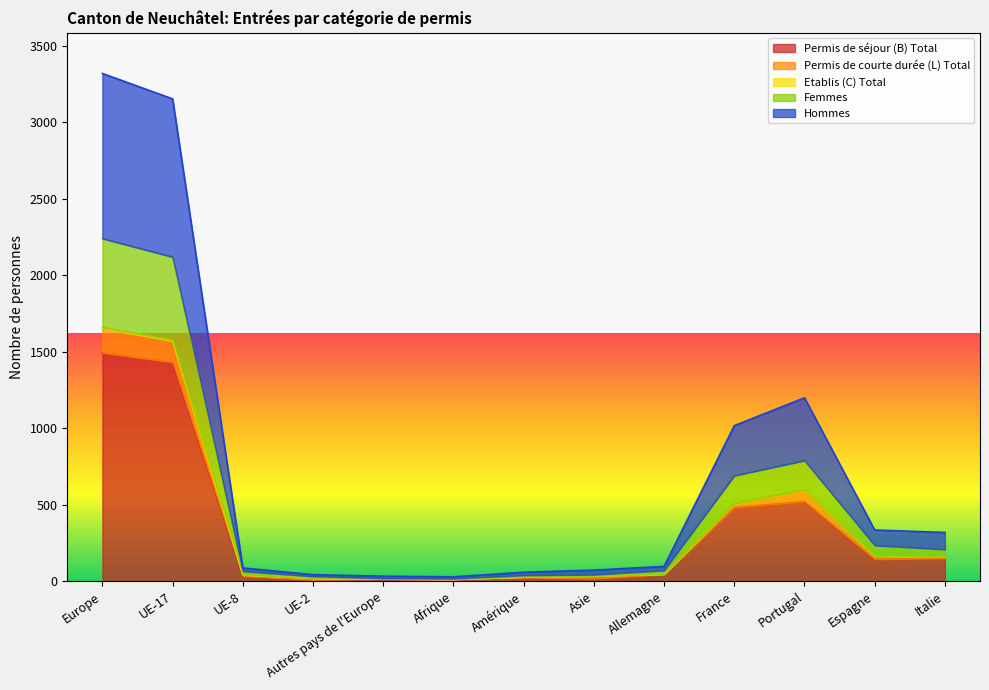

What is the total value across all series at Portugal?

1200